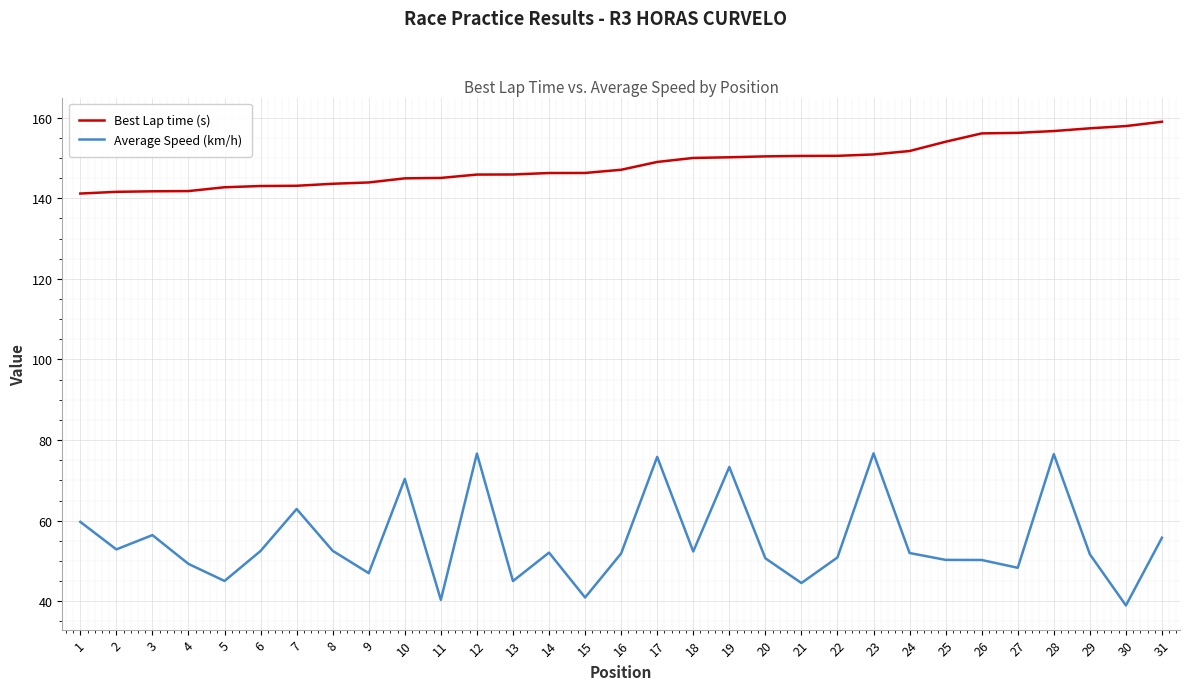

Which series has the largest total across all categories?

Best Lap time (s)